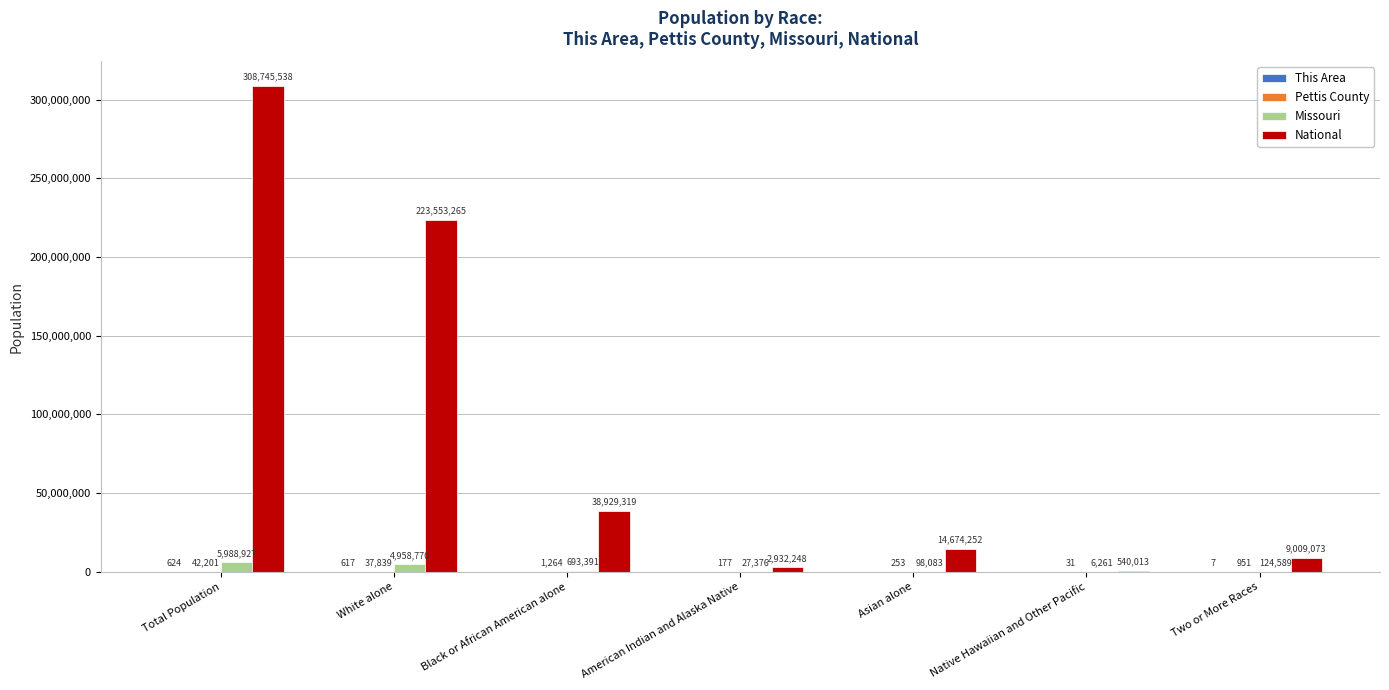

Between Black or African American alone and Two or More Races, which series saw the biggest shift?

National